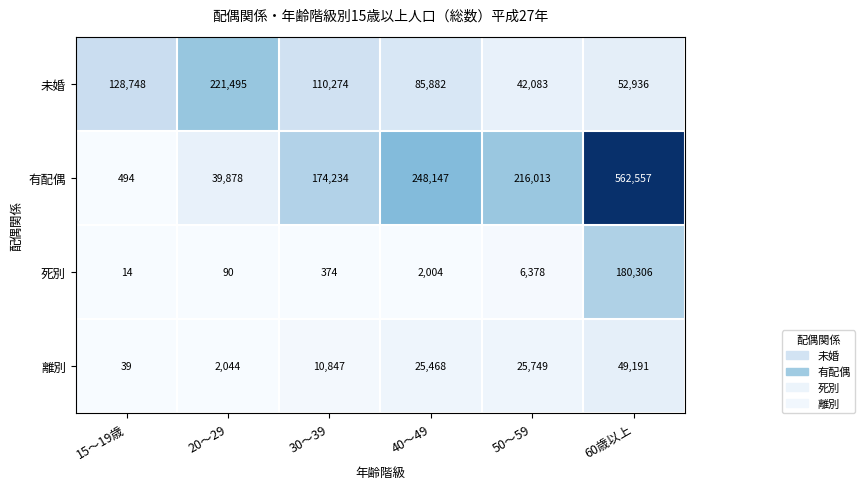

List the labels in order of 有配偶 value, smallest first.

15～19歳, 20～29, 30～39, 50～59, 40～49, 60歳以上